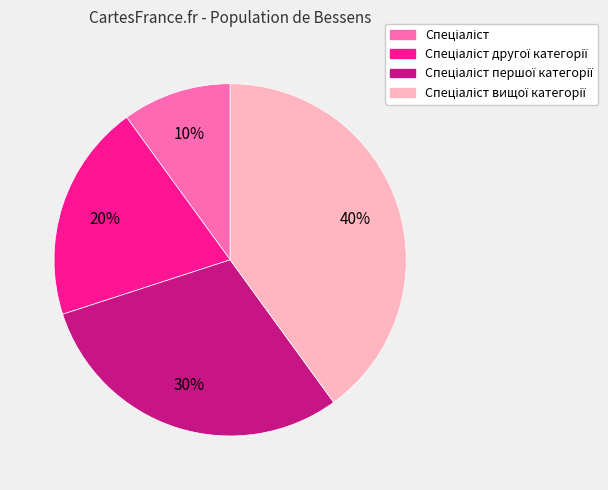

Does any single category account for the majority?

No